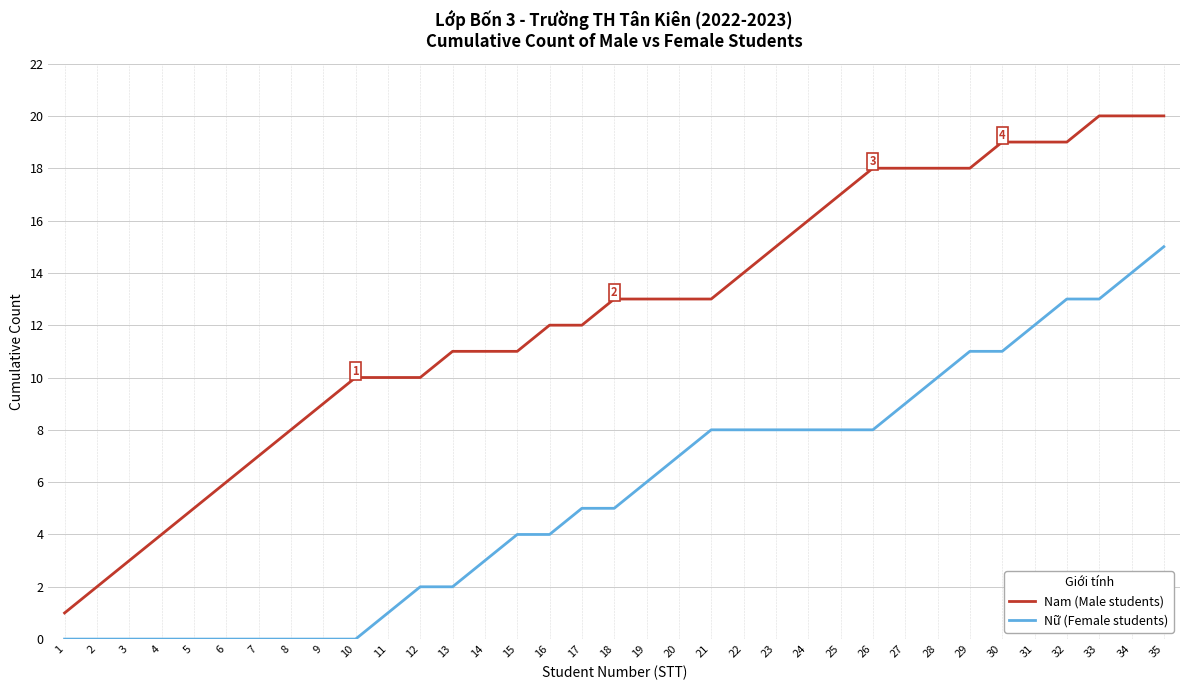

Which series has the widest spread of values?

Nam (Male students)